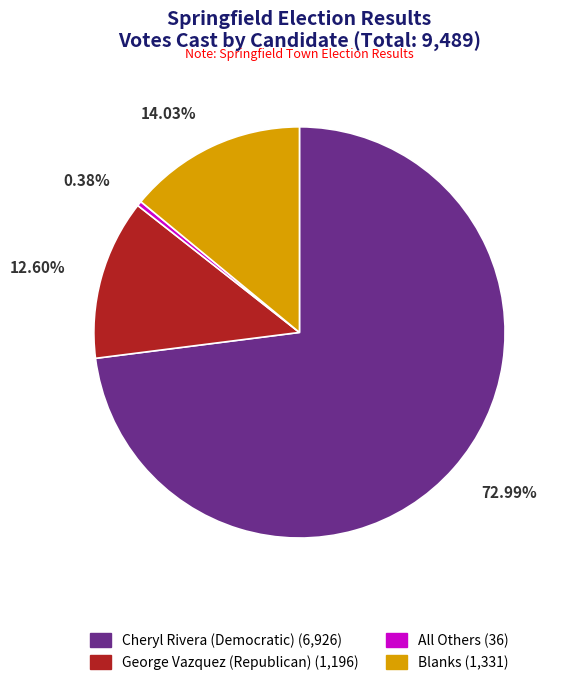

To the nearest percent, what is the difference between the largest and smallest slice percentages?

73%